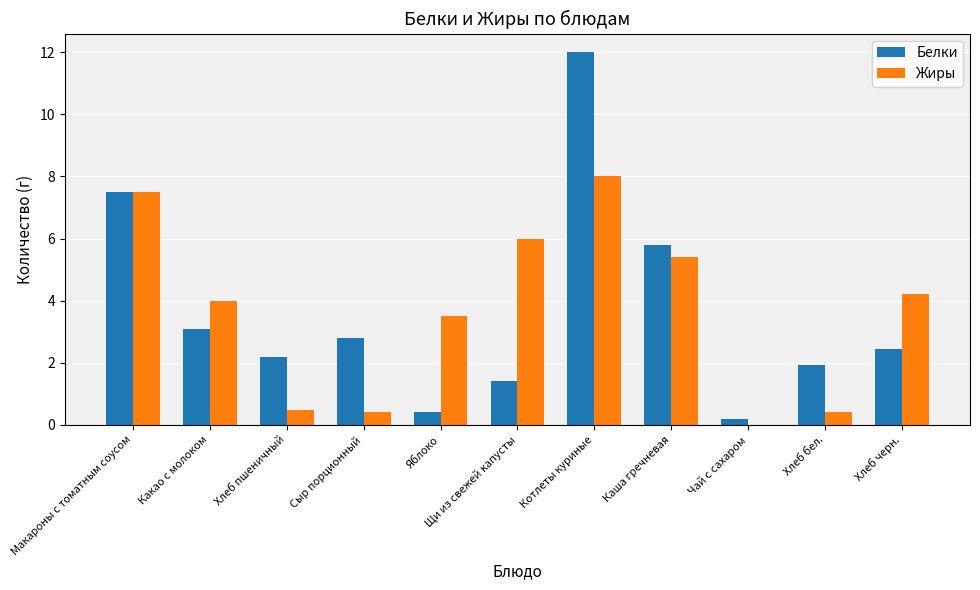

Which series changed the most between Щи из свежей капусты and Чай с сахаром?

Жиры